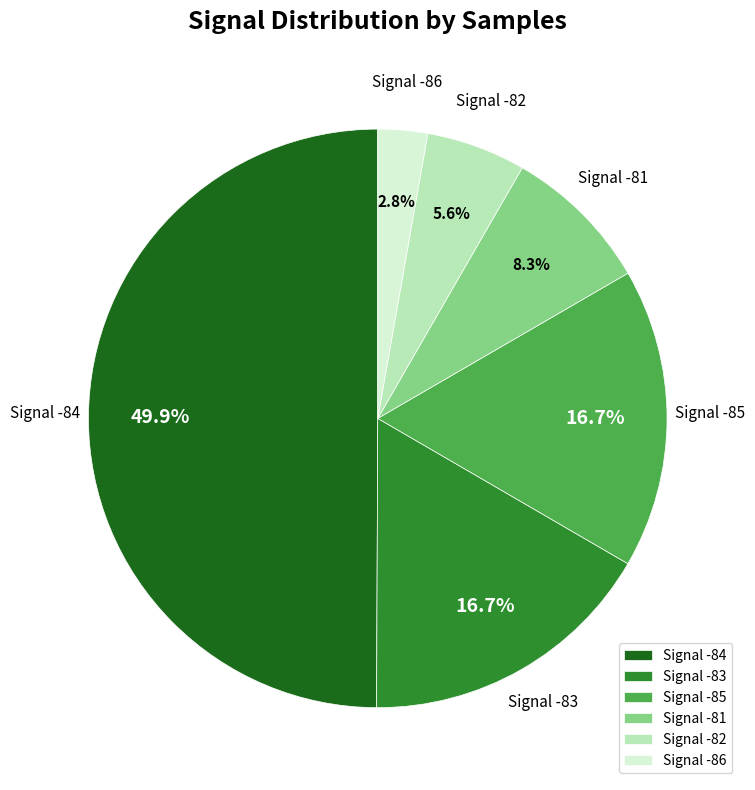

What is the largest slice in the pie chart?

Signal -84